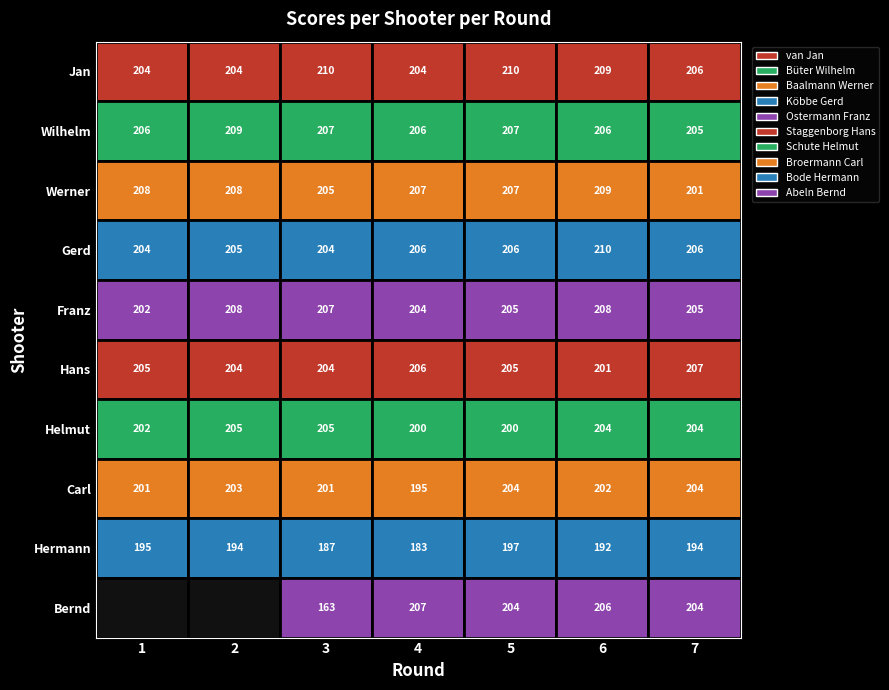

The value of Carl at 4 is 313.9. True or false?

False